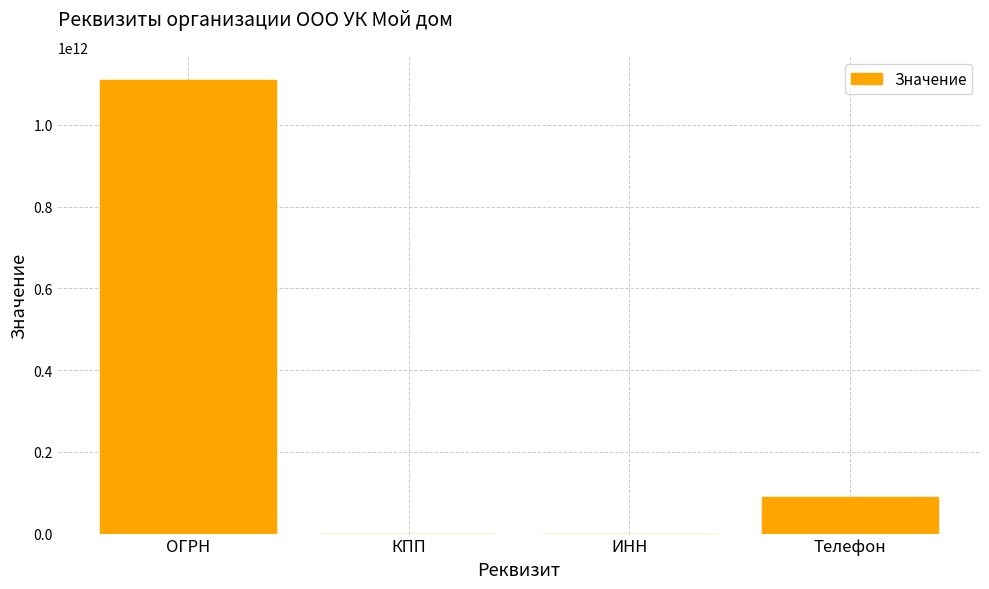

How many data points does each series have?

4